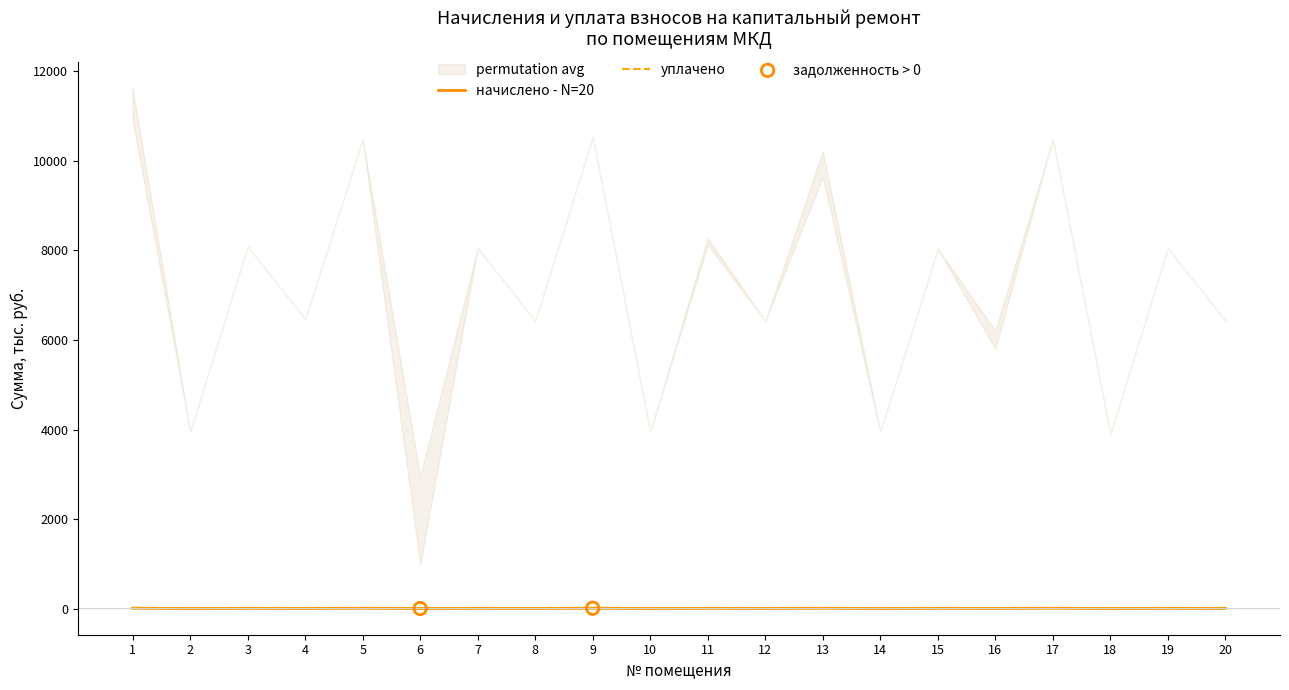

At how many categories does at least one series exceed 6?

15